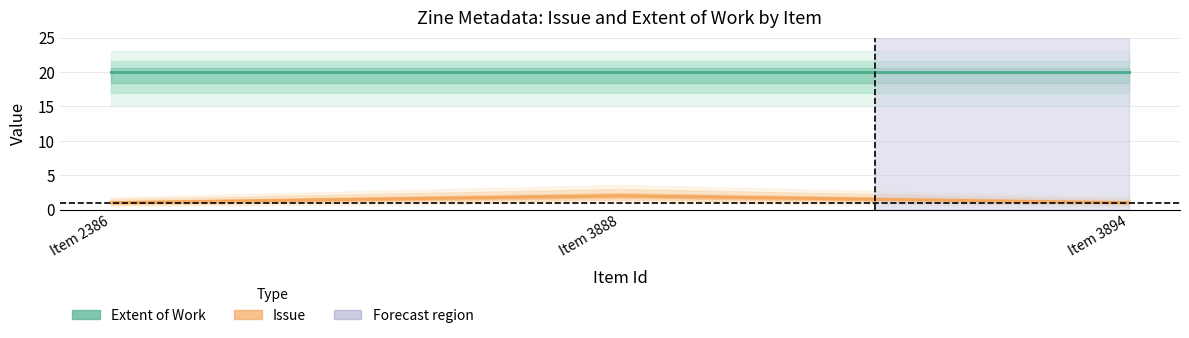

Does the chart have visible grid lines?

Yes